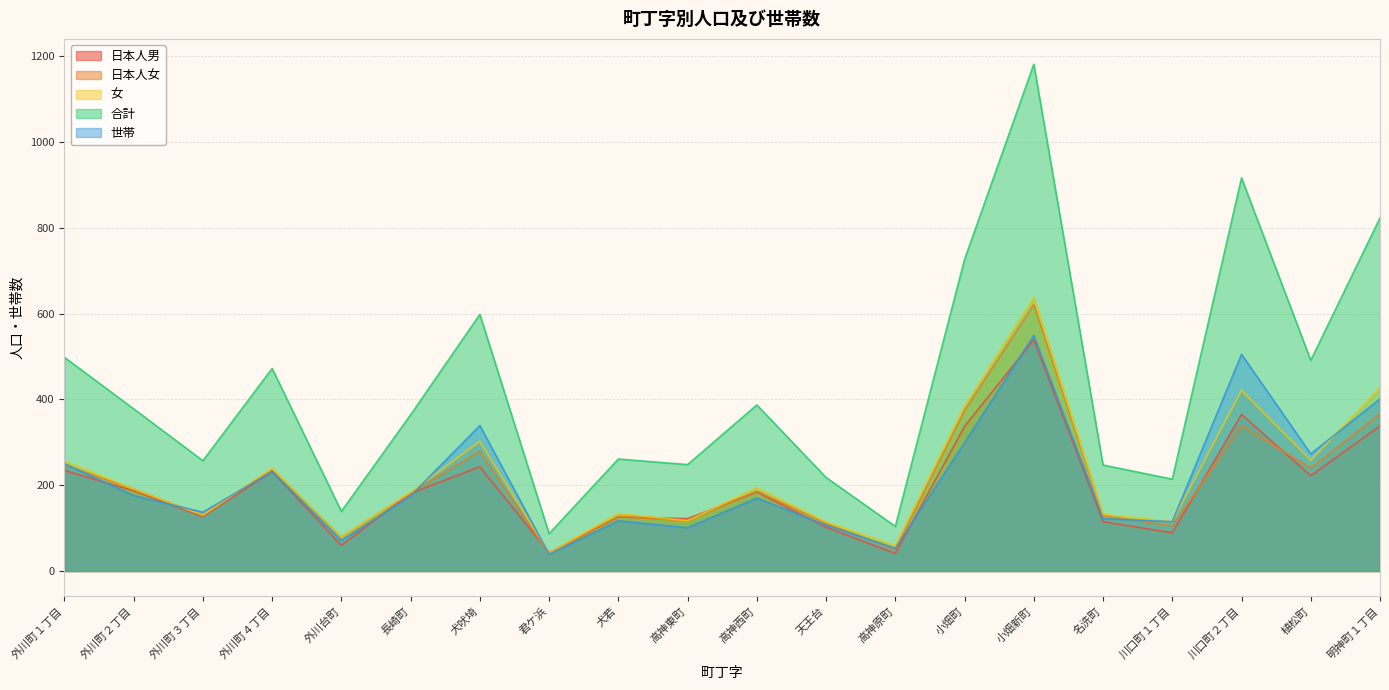

In 世帯, how many points are higher than both neighbors (excluding endpoints)?

6